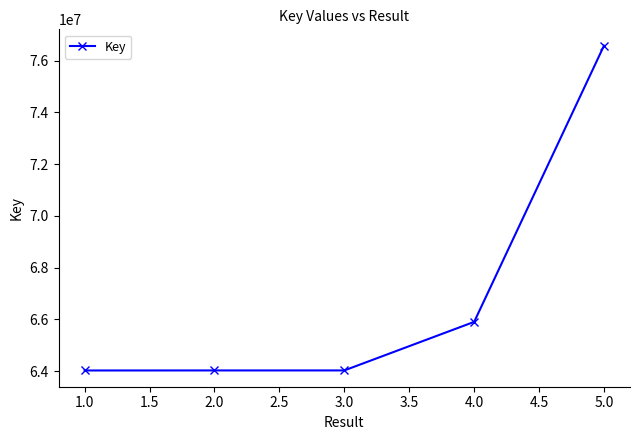

Is it true that the value at 1.0 is 90652096?

False